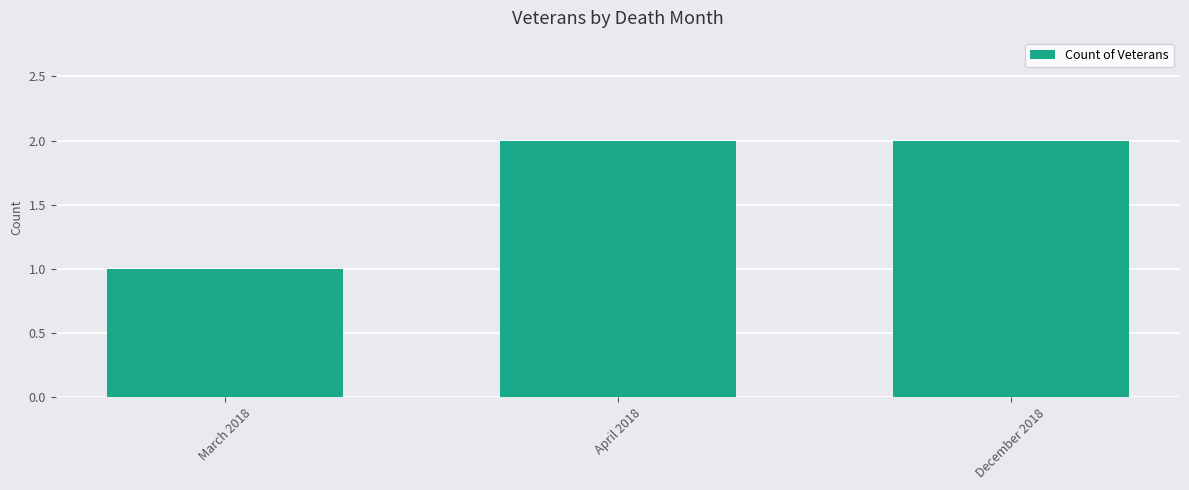

Reading left to right, list all the values displayed in this chart.

1	2	2